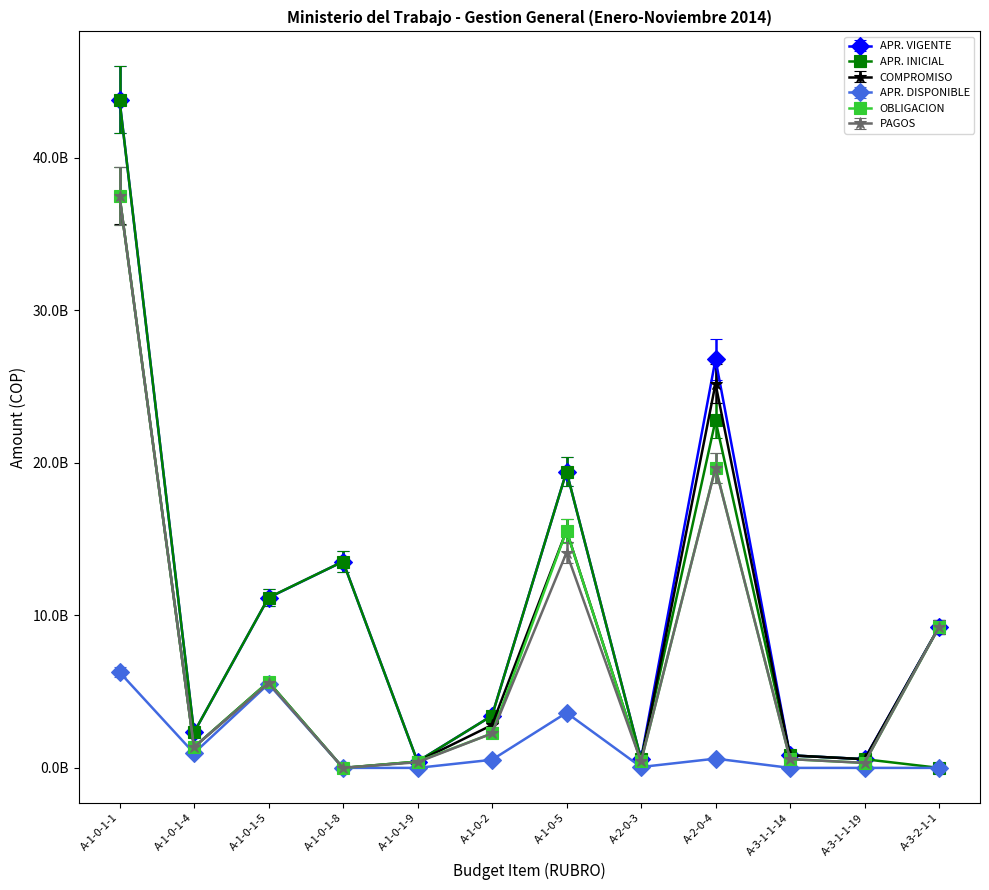

Where do PAGOS and APR. INICIAL first cross each other?

A-3-1-1-19 and A-3-2-1-1